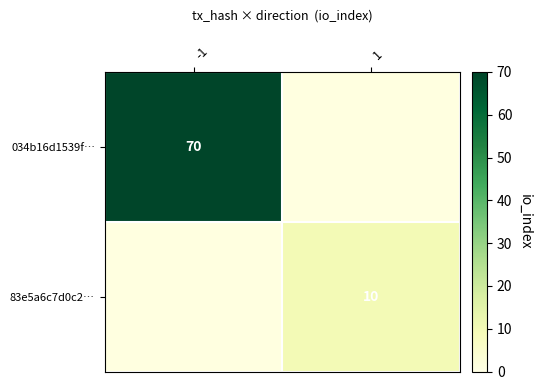

True or false: 83e5a6c7d0c2… has a value of 17 at 1.

False